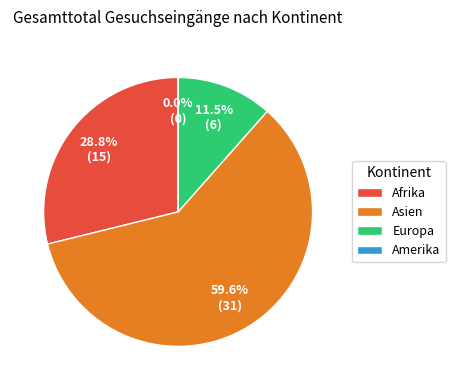

Is it true that Afrika is 42% of the pie?

False